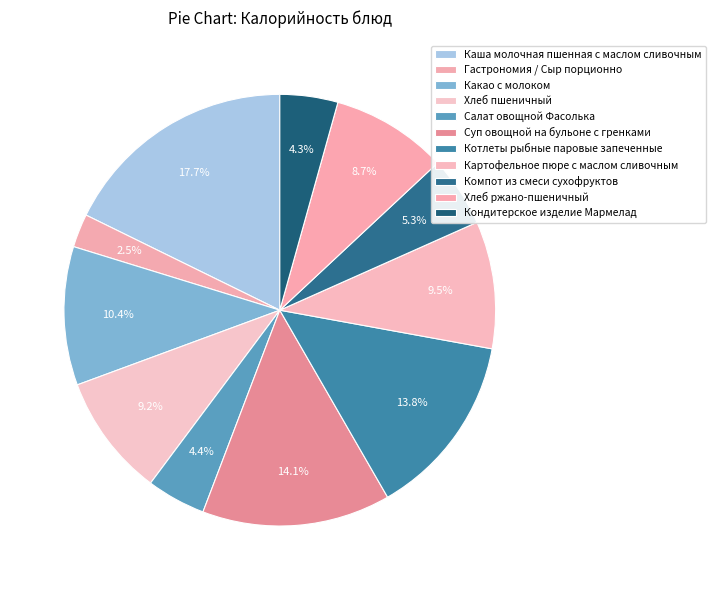

The Хлеб пшеничный slice represents 16% of the pie. True or false?

False